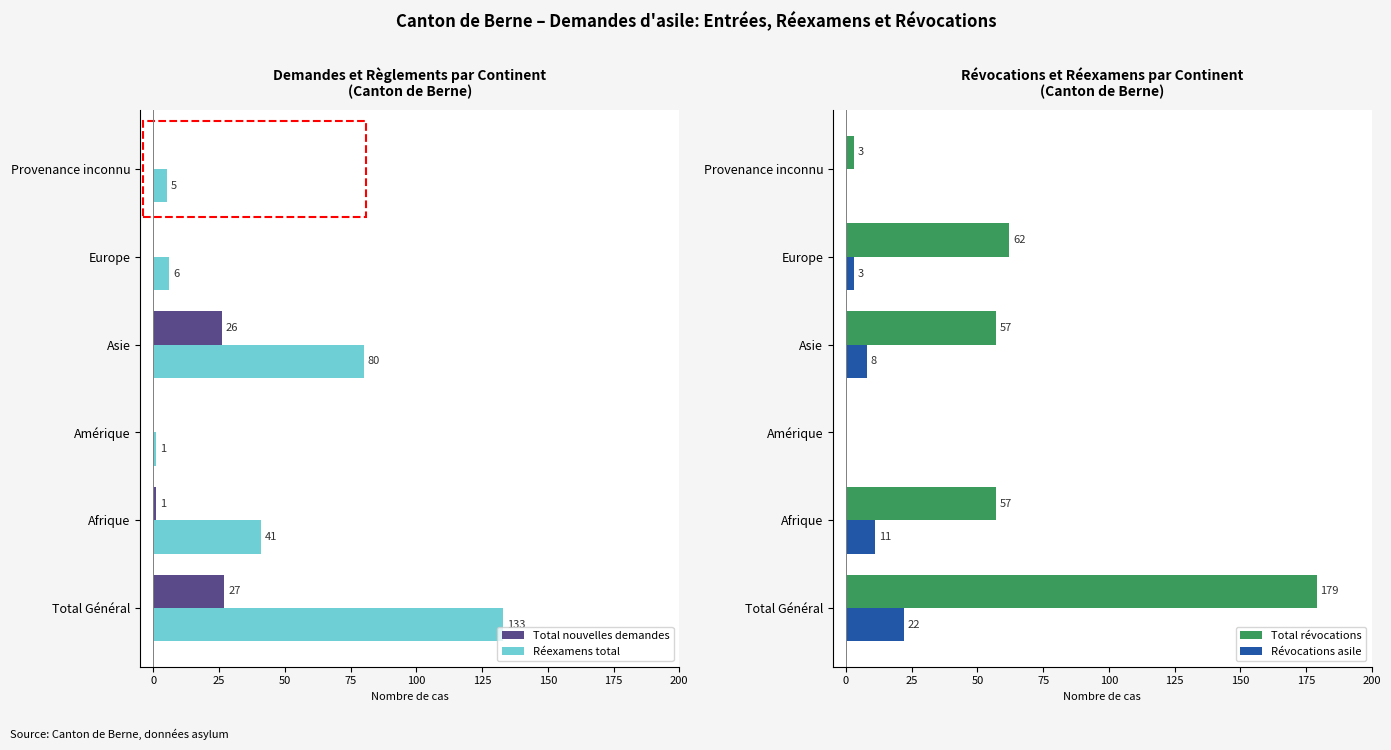

Count the Révocations asile values in the range 0 to 11.

5